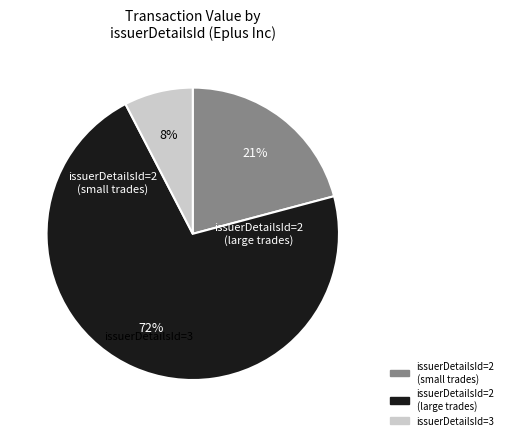

Does any single category account for the majority?

Yes